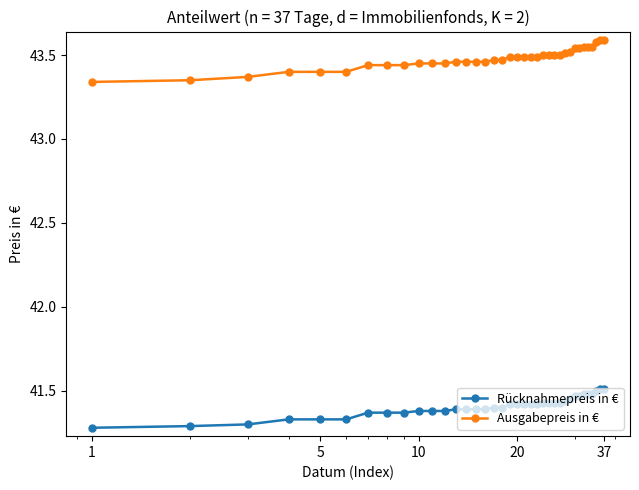

What is the sum of all Rücknahmepreis in € values?

1532.1